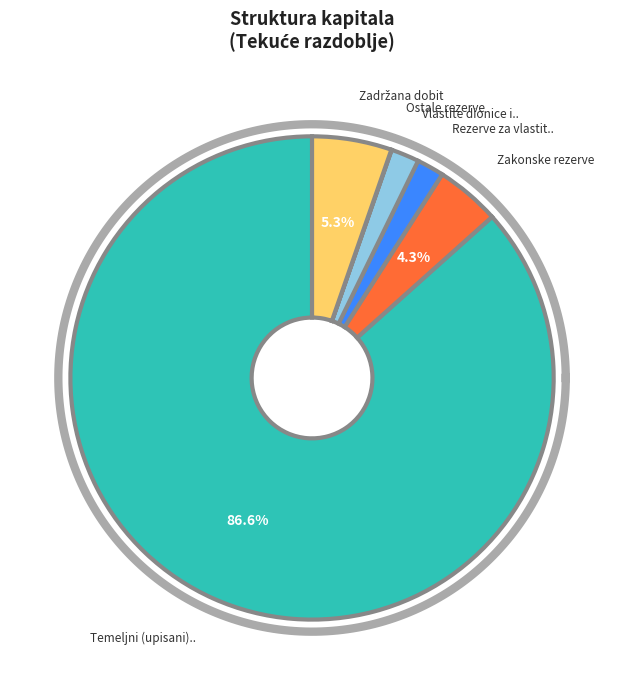

To the nearest percent, what is the difference between the largest and smallest slice percentages?

87%